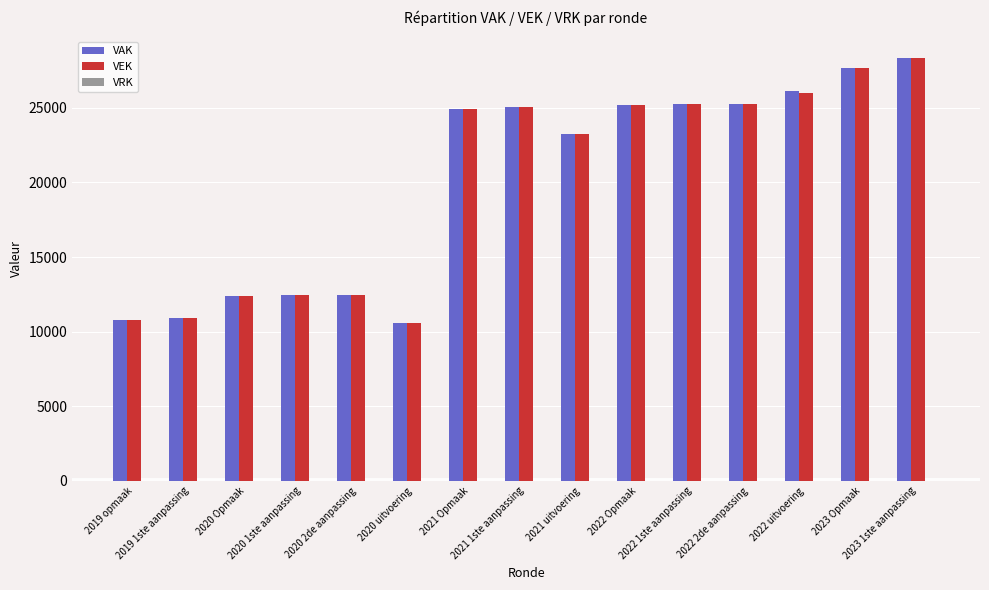

What is the lowest value of the VEK series?

10576